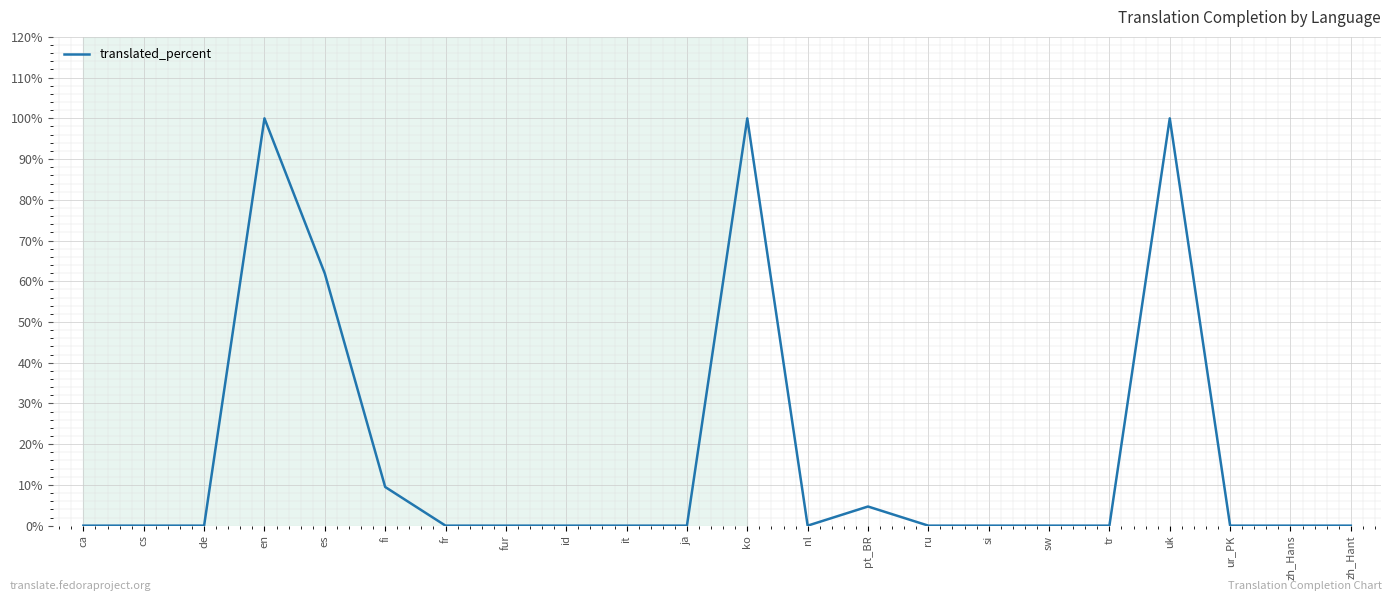

What is the change in value from en to nl?

-100.0